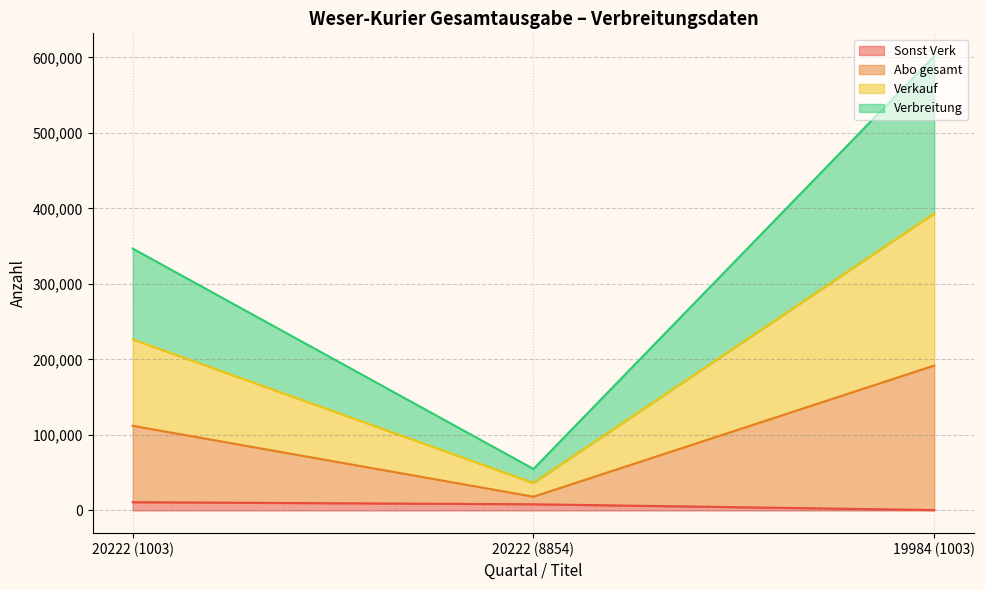

Reading left to right, list all the values displayed in this chart.

Verbreitung: 20222 (1003)=346757	20222 (8854)=54943	19984 (1003)=601753
Verkauf: 20222 (1003)=226496	20222 (8854)=36420	19984 (1003)=393594
Abo gesamt: 20222 (1003)=112115	20222 (8854)=18210	19984 (1003)=191903
Sonst Verk: 20222 (1003)=10921	20222 (8854)=8190	19984 (1003)=533